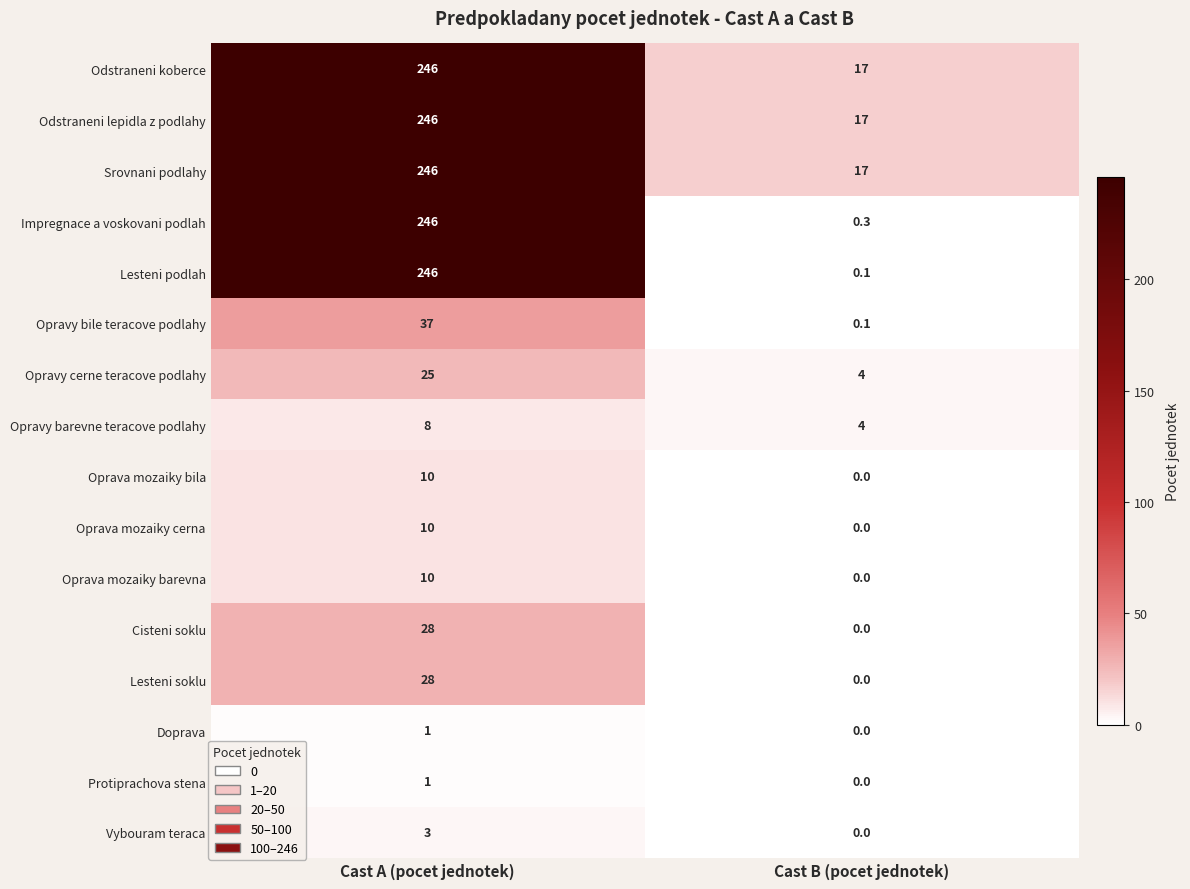

Is the value of Lesteni soklu at Cast B (pocet jednotek) greater than the value of Srovnani podlahy at Cast B (pocet jednotek)?

No